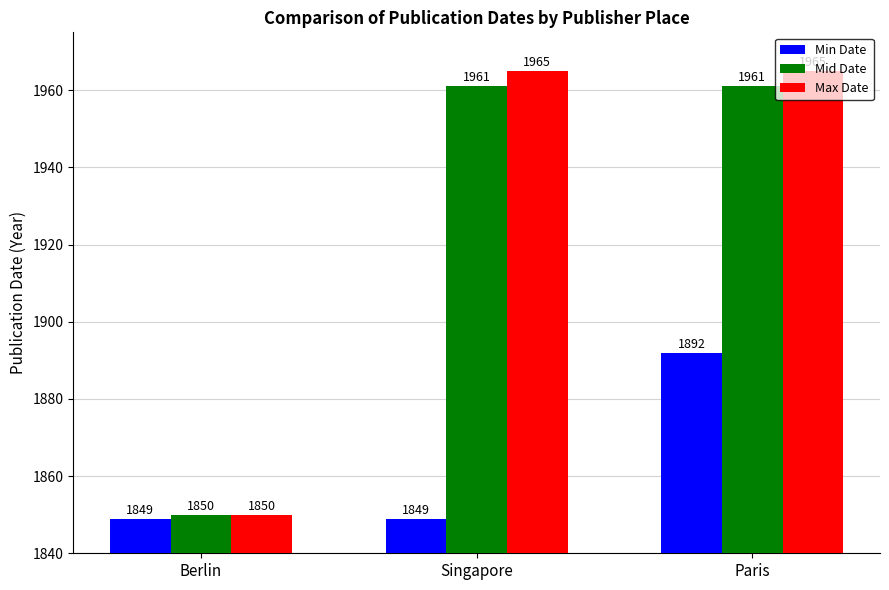

What is the label of the 3rd bar from the right?

Berlin